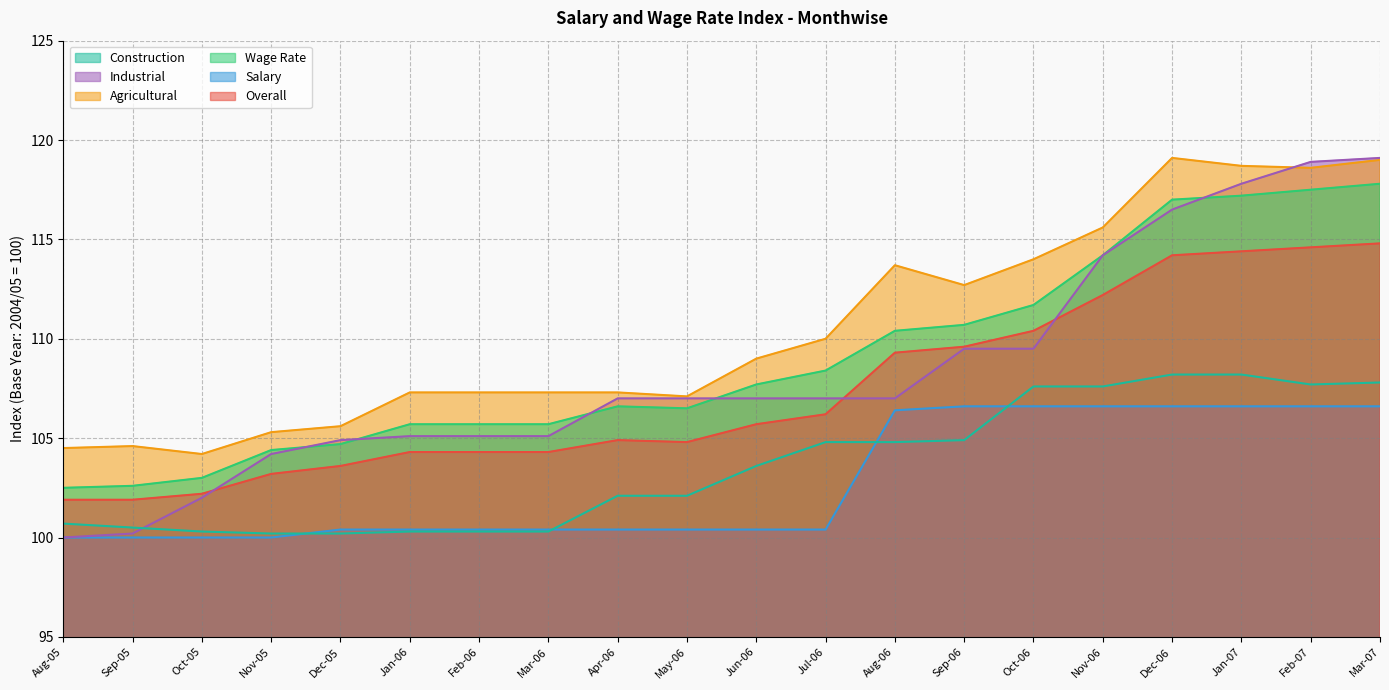

Read the Construction value at Dec-05.

100.2